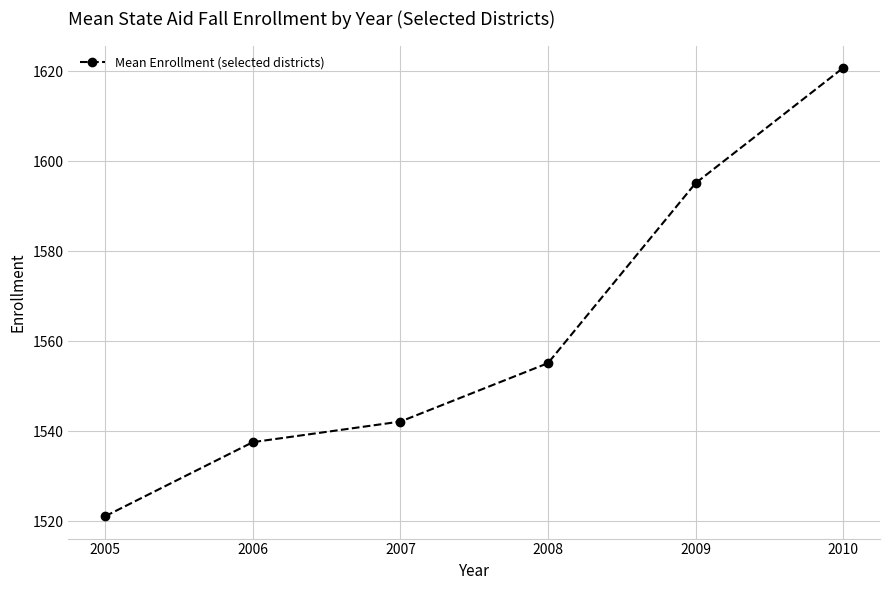

What is the minimum value shown in the chart?

1521.1